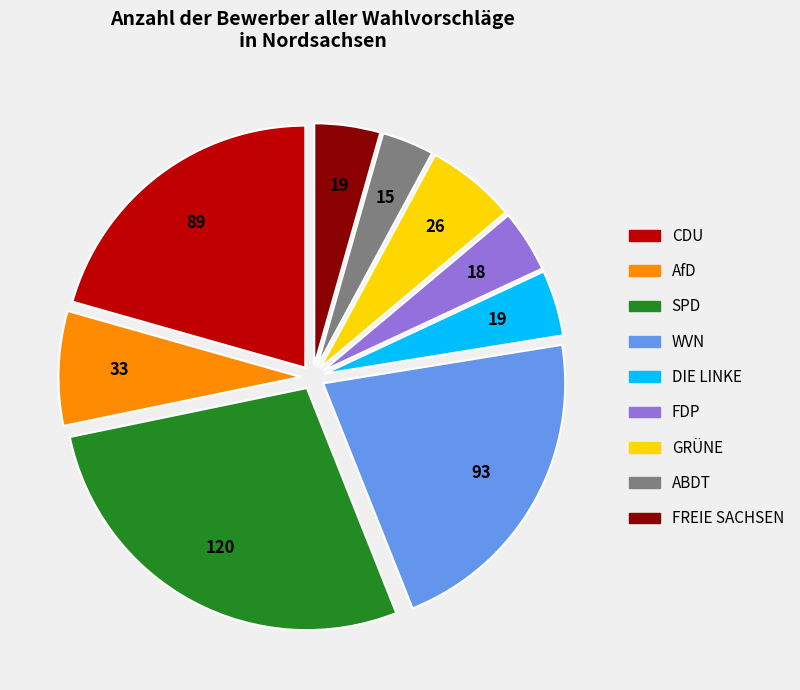

How many slices are in this pie chart?

9